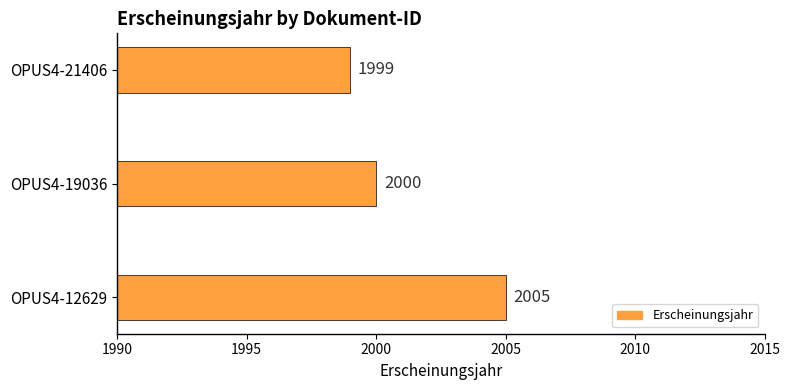

How many values are below 2000?

1